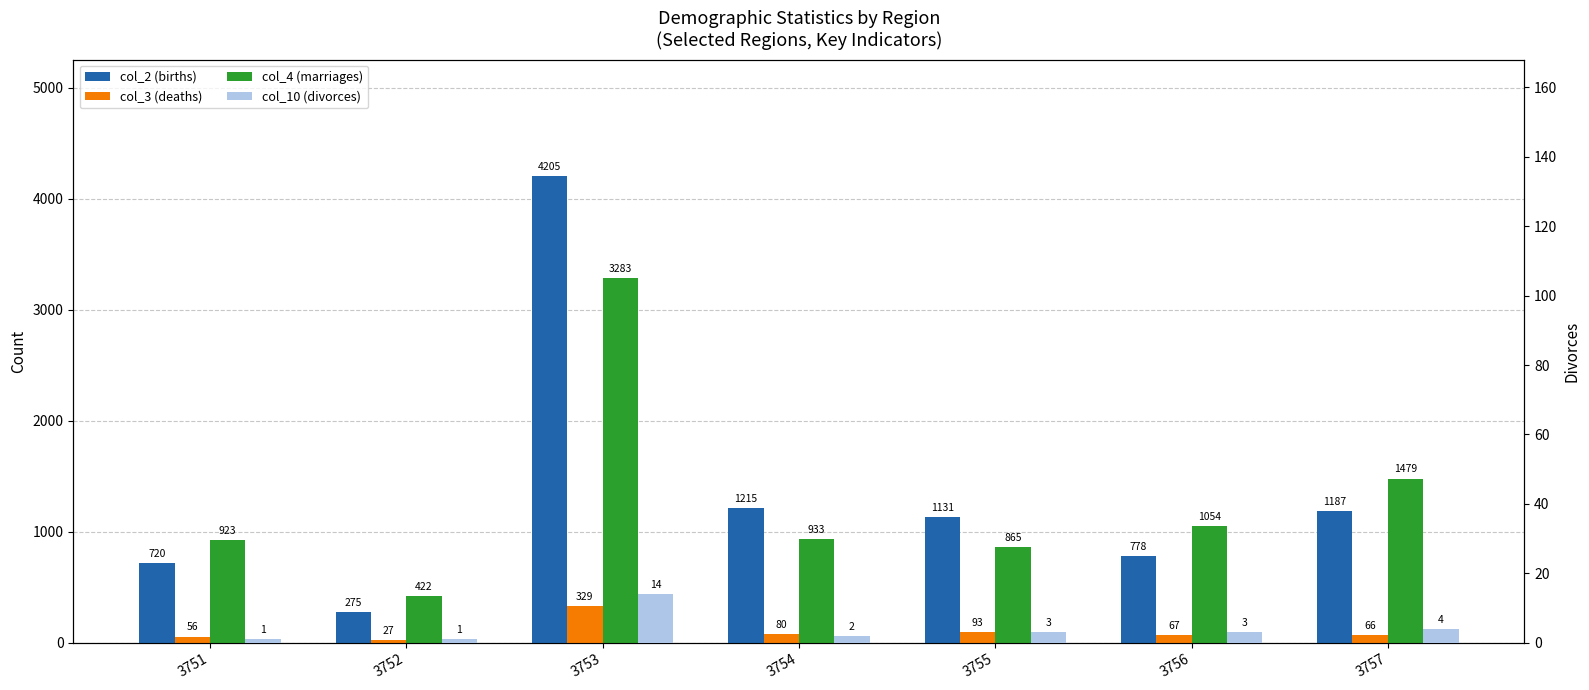

What is the value of the col_2 (births) bar at the 4th from the left?

1215